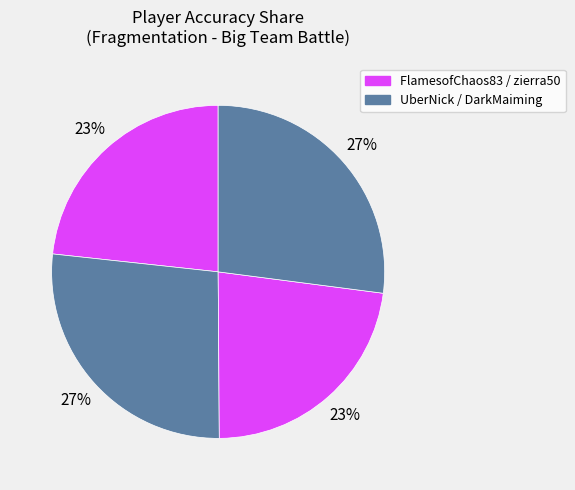

How many segments does this pie chart have?

4